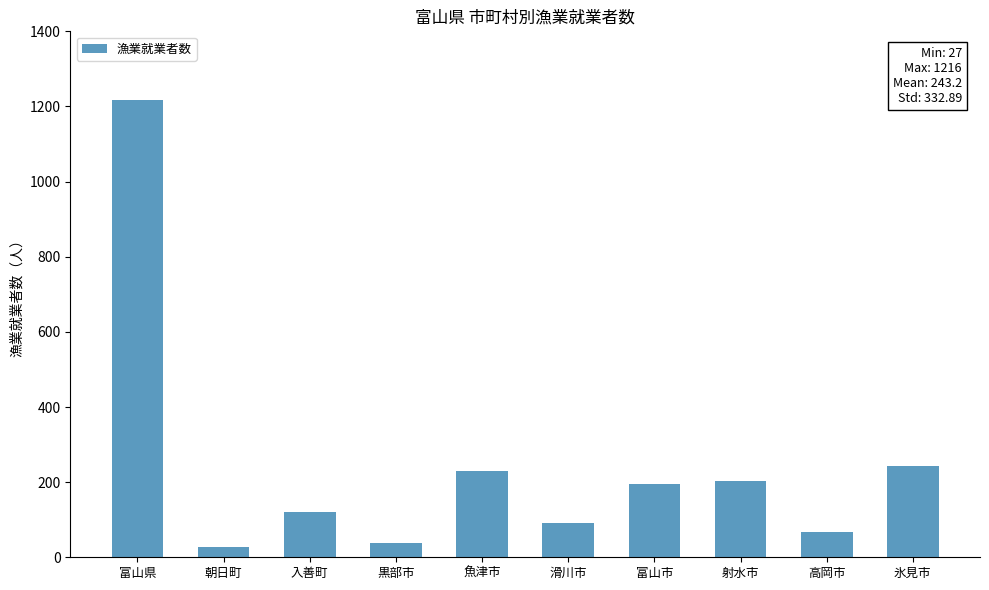

Is it true that the value at 朝日町 is 27?

True